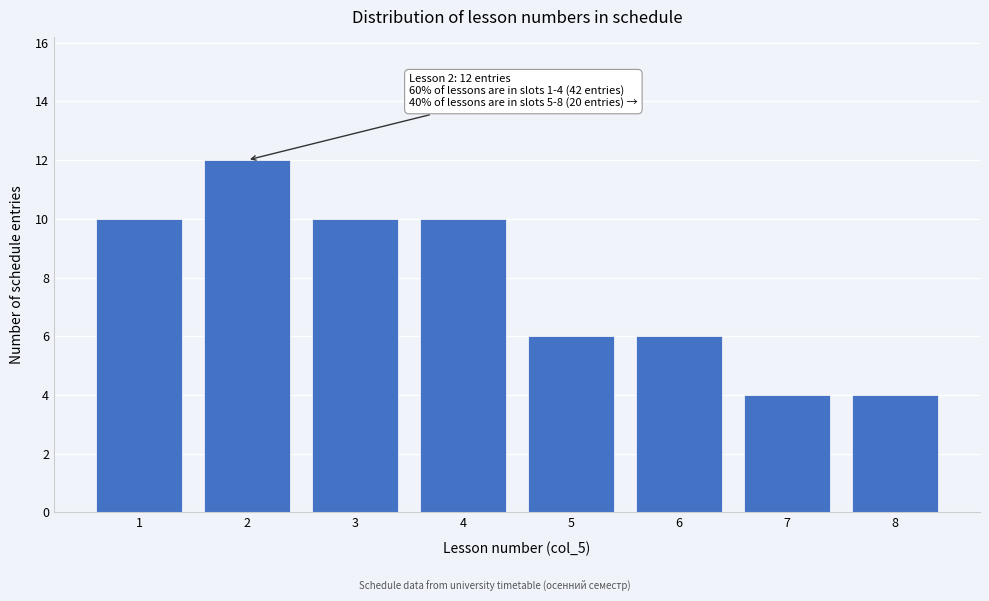

Reading right to left, list all the values displayed in this chart.

4	4	6	6	10	10	12	10